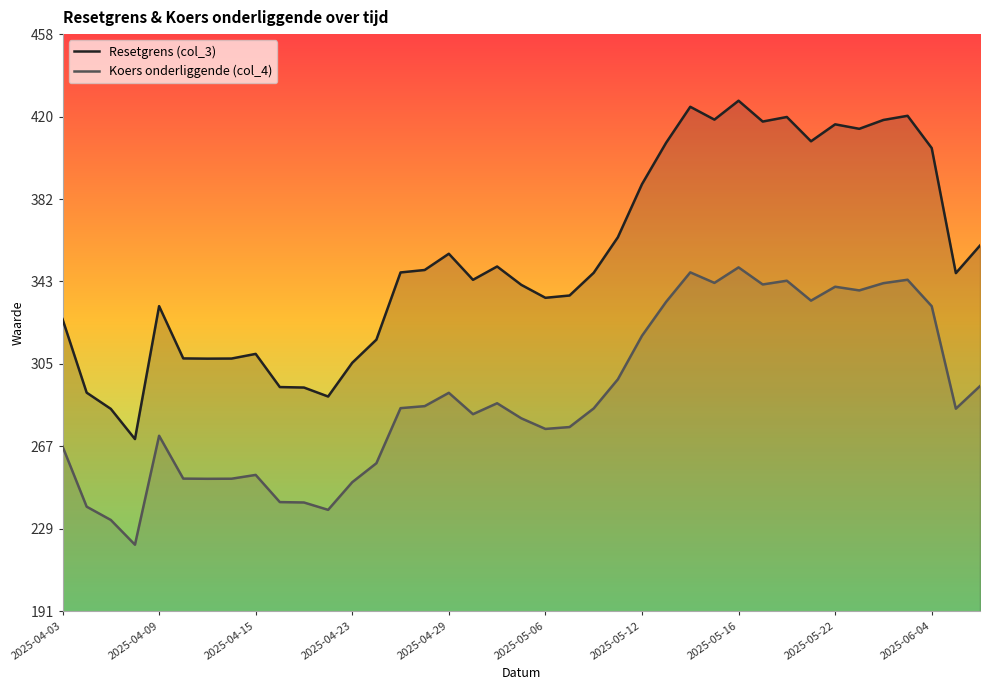

What is the minimum value for Koers onderliggende (col_4)?

221.9